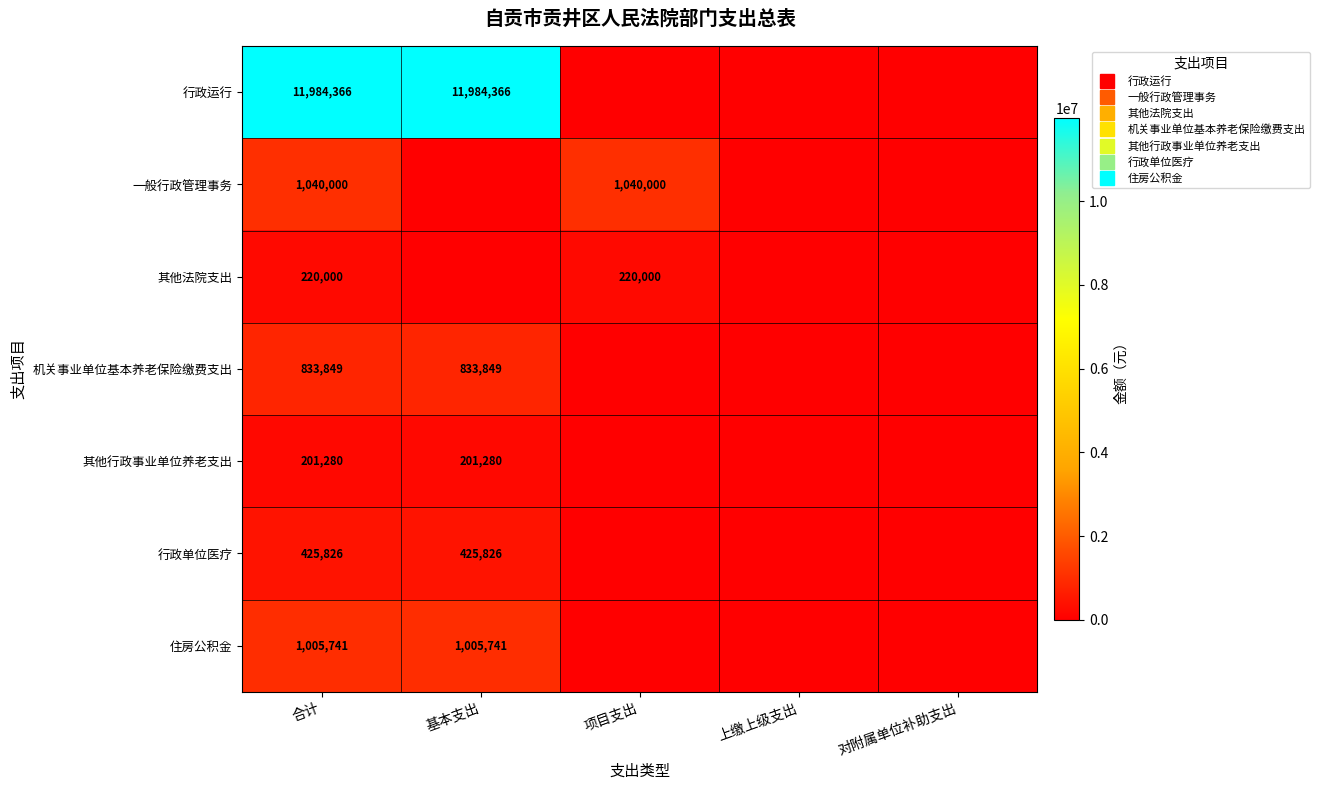

True or false: 一般行政管理事务 has a value of 1040000.0 at 项目支出.

True